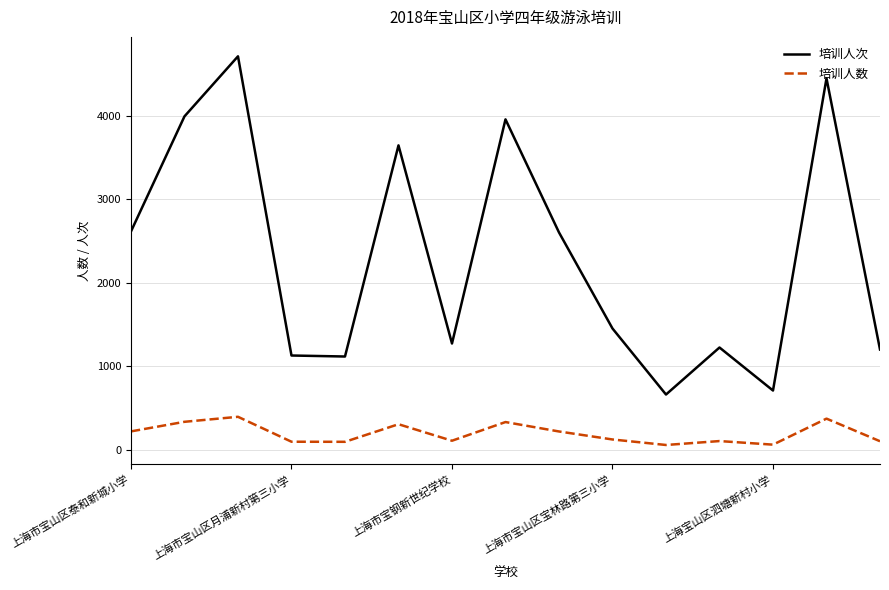

True or false: 培训人次 and 培训人数 cross at least once.

False